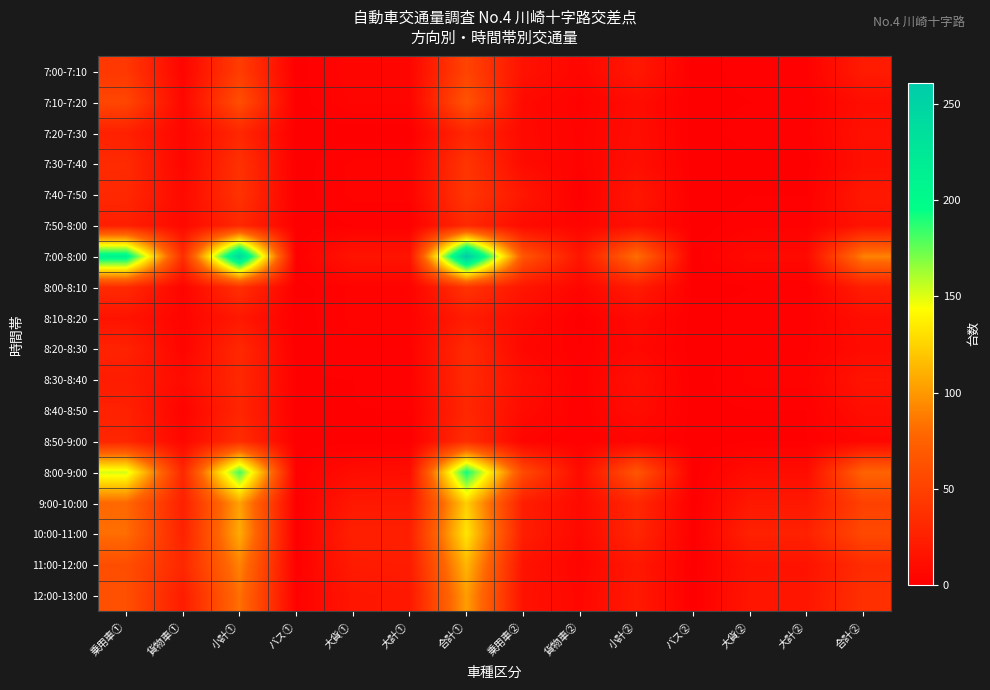

Reading right to left, extract all data points from this chart.

7:00-7:10: 合計②=21	大計②=2	大貨②=2	バス②=0	小計②=19	貨物車②=5	乗用車②=14	合計①=52	大計①=5	大貨①=5	バス①=0	小計①=47	貨物車①=4	乗用車①=43
7:10-7:20: 合計②=11	大計②=1	大貨②=1	バス②=0	小計②=10	貨物車②=2	乗用車②=8	合計①=64	大計①=4	大貨①=4	バス①=0	小計①=60	貨物車①=6	乗用車①=54
7:20-7:30: 合計②=13	大計②=2	大貨②=2	バス②=0	小計②=11	貨物車②=3	乗用車②=8	合計①=30	大計①=0	大貨①=0	バス①=0	小計①=30	貨物車①=5	乗用車①=25
7:30-7:40: 合計②=12	大計②=0	大貨②=0	バス②=0	小計②=12	貨物車②=3	乗用車②=9	合計①=41	大計①=3	大貨①=3	バス①=0	小計①=38	貨物車①=5	乗用車①=33
7:40-7:50: 合計②=19	大計②=1	大貨②=1	バス②=0	小計②=18	貨物車②=0	乗用車②=18	合計①=42	大計①=3	大貨①=3	バス①=0	小計①=39	貨物車①=8	乗用車①=31
7:50-8:00: 合計②=15	大計②=2	大貨②=2	バス②=0	小計②=13	貨物車②=4	乗用車②=9	合計①=32	大計①=1	大貨①=1	バス①=0	小計①=31	貨物車①=7	乗用車①=24
7:00-8:00: 合計②=91	大計②=8	大貨②=8	バス②=0	小計②=83	貨物車②=17	乗用車②=66	合計①=261	大計①=16	大貨①=16	バス①=0	小計①=245	貨物車①=35	乗用車①=210
8:00-8:10: 合計②=23	大計②=1	大貨②=1	バス②=0	小計②=22	貨物車②=5	乗用車②=17	合計①=40	大計①=3	大貨①=3	バス①=0	小計①=37	貨物車①=4	乗用車①=33
8:10-8:20: 合計②=11	大計②=2	大貨②=2	バス②=0	小計②=9	貨物車②=0	乗用車②=9	合計①=22	大計①=3	大貨①=3	バス①=0	小計①=19	貨物車①=4	乗用車①=15
8:20-8:30: 合計②=9	大計②=2	大貨②=2	バス②=0	小計②=7	貨物車②=1	乗用車②=6	合計①=33	大計①=2	大貨①=2	バス①=0	小計①=31	貨物車①=4	乗用車①=27
8:30-8:40: 合計②=16	大計②=3	大貨②=3	バス②=0	小計②=13	貨物車②=1	乗用車②=12	合計①=33	大計①=2	大貨①=1	バス①=1	小計①=31	貨物車①=9	乗用車①=22
8:40-8:50: 合計②=11	大計②=1	大貨②=1	バス②=0	小計②=10	貨物車②=1	乗用車②=9	合計①=30	大計①=1	大貨①=1	バス①=0	小計①=29	貨物車①=3	乗用車①=26
8:50-9:00: 合計②=6	大計②=1	大貨②=1	バス②=0	小計②=5	貨物車②=1	乗用車②=4	合計①=35	大計①=0	大貨①=0	バス①=0	小計①=35	貨物車①=6	乗用車①=29
8:00-9:00: 合計②=76	大計②=10	大貨②=10	バス②=0	小計②=66	貨物車②=9	乗用車②=57	合計①=193	大計①=11	大貨①=10	バス①=1	小計①=182	貨物車①=30	乗用車①=152
9:00-10:00: 合計②=50	大計②=19	大貨②=19	バス②=0	小計②=31	貨物車②=8	乗用車②=23	合計①=123	大計①=19	大貨①=19	バス①=0	小計①=104	貨物車①=25	乗用車①=79
10:00-11:00: 合計②=56	大計②=26	大貨②=26	バス②=0	小計②=30	貨物車②=7	乗用車②=23	合計①=133	大計①=25	大貨①=25	バス①=0	小計①=108	貨物車①=26	乗用車①=82
11:00-12:00: 合計②=34	大計②=15	大貨②=15	バス②=0	小計②=19	貨物車②=4	乗用車②=15	合計①=113	大計①=22	大貨①=21	バス①=1	小計①=91	貨物車①=31	乗用車①=60
12:00-13:00: 合計②=37	大計②=17	大貨②=17	バス②=0	小計②=20	貨物車②=6	乗用車②=14	合計①=102	大計①=19	大貨①=17	バス①=2	小計①=83	貨物車①=22	乗用車①=61